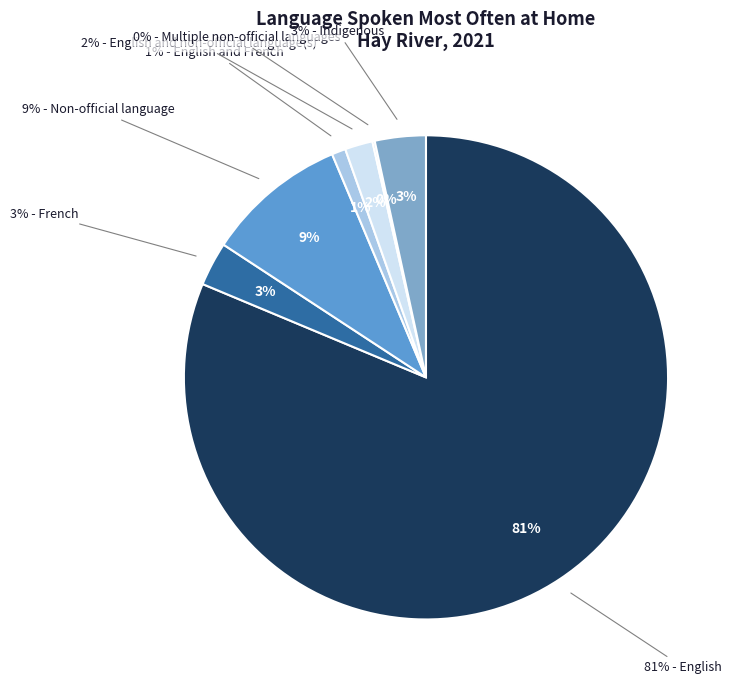

Is the sum of Multiple non-official languages and English and French greater than half?

No